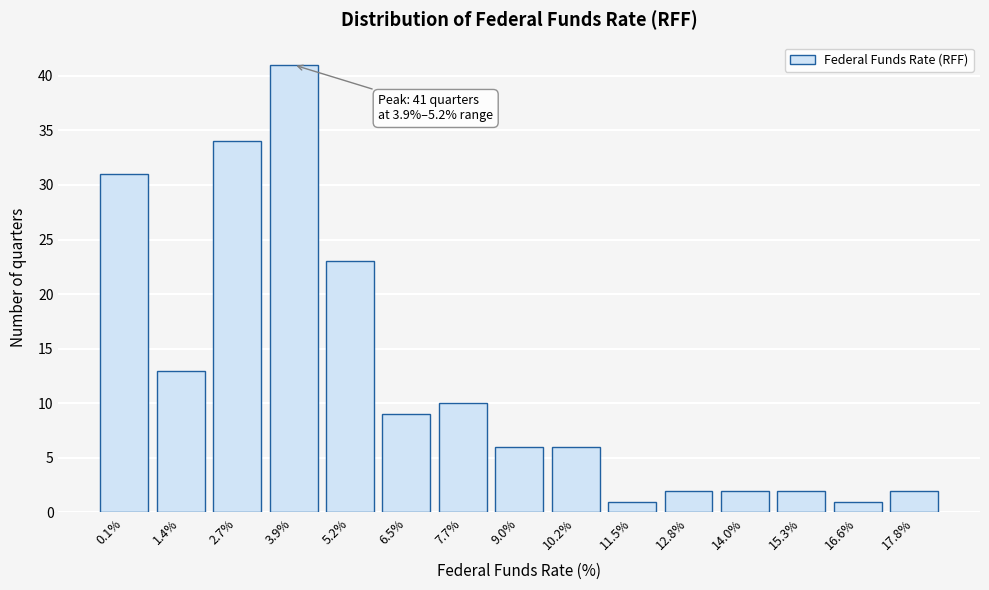

Reading left to right, list all the values displayed in this chart.

31	13	34	41	23	9	10	6	6	1	2	2	2	1	2